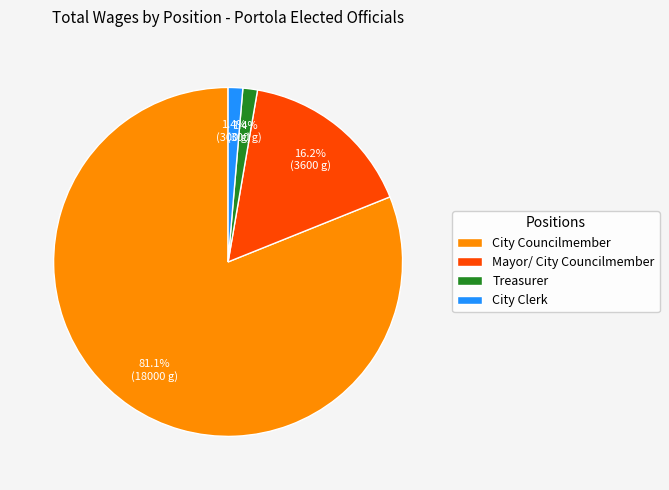

Which slice is the largest?

City Councilmember